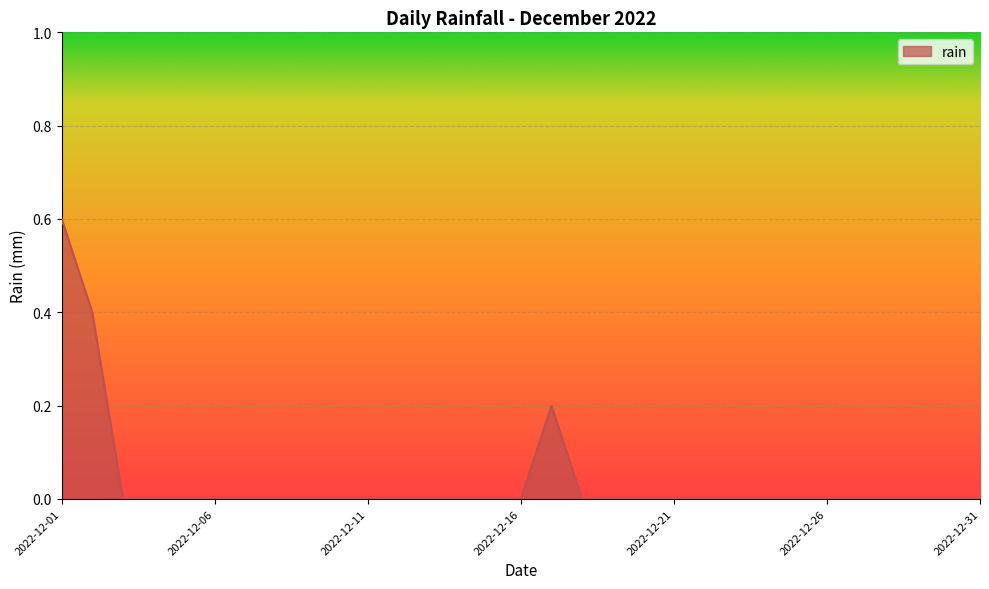

What is the difference between the maximum and minimum values?

0.6